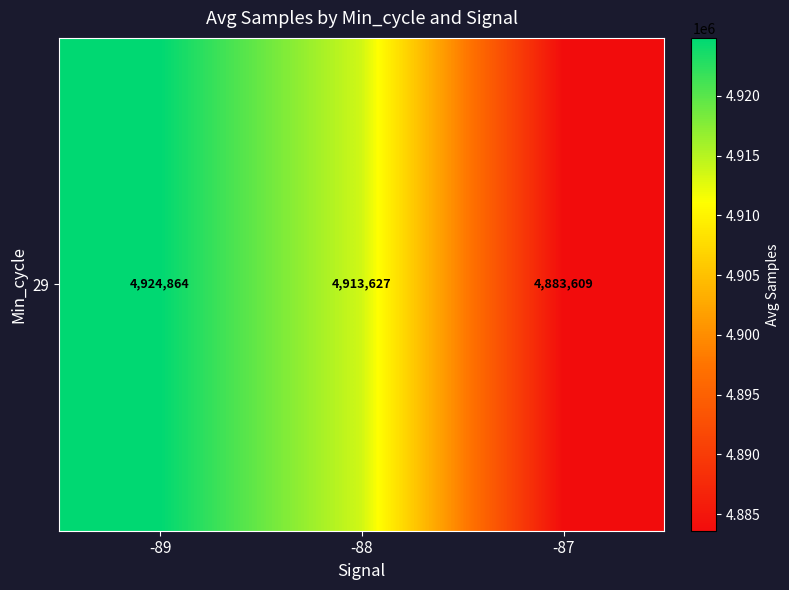

Reading left to right, extract all data points from this chart.

4924863.8	4913627.2	4883609.0